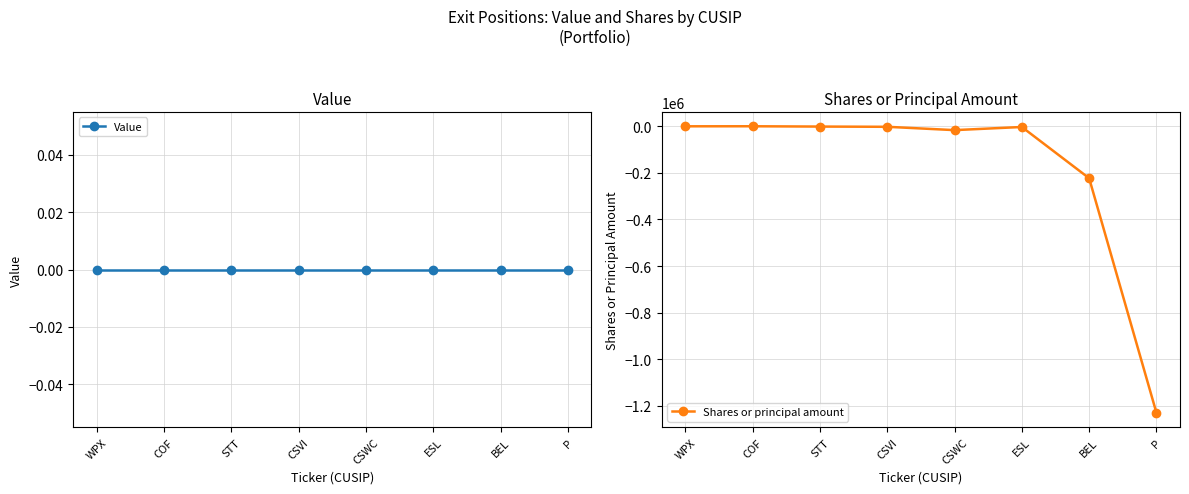

List the series in order of their overall mean, lowest first.

Shares or principal amount, Value